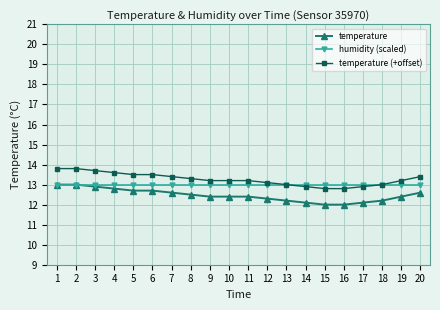

What is the spread (max minus min) of values at 13?

0.8